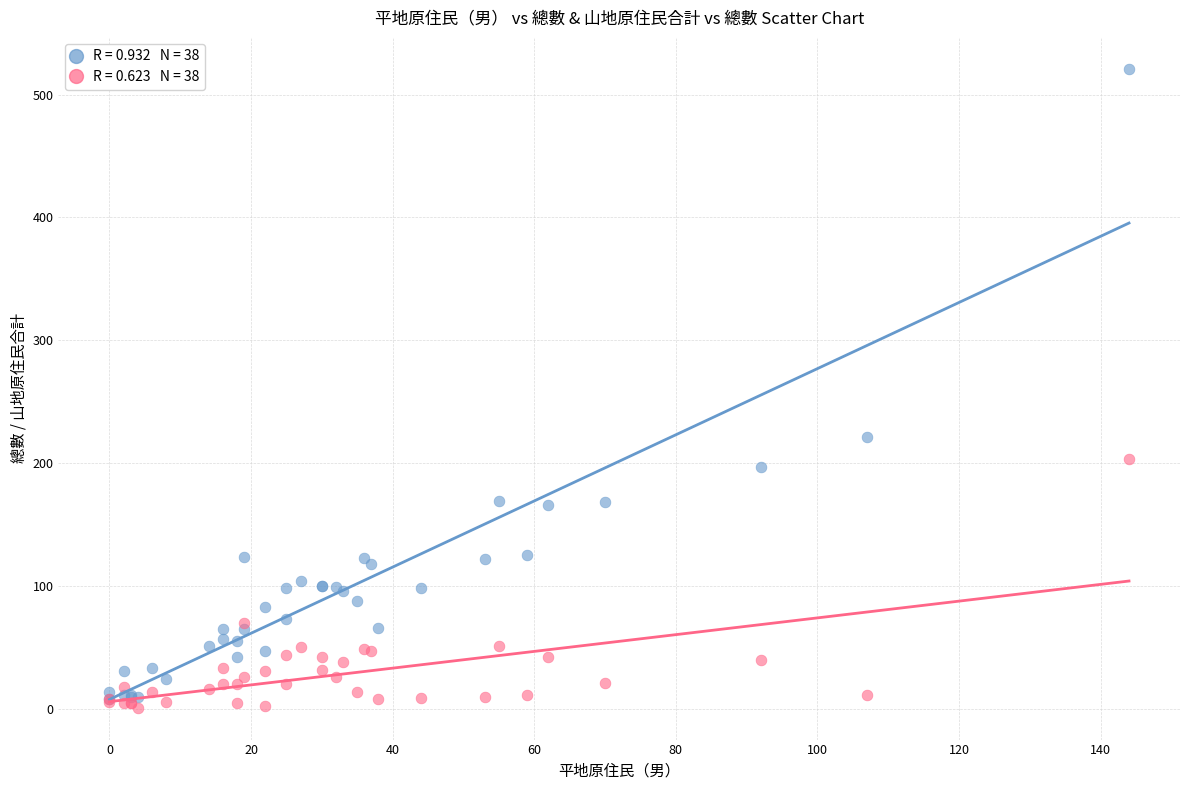

Across all series, what Y value is closest to 261?

221